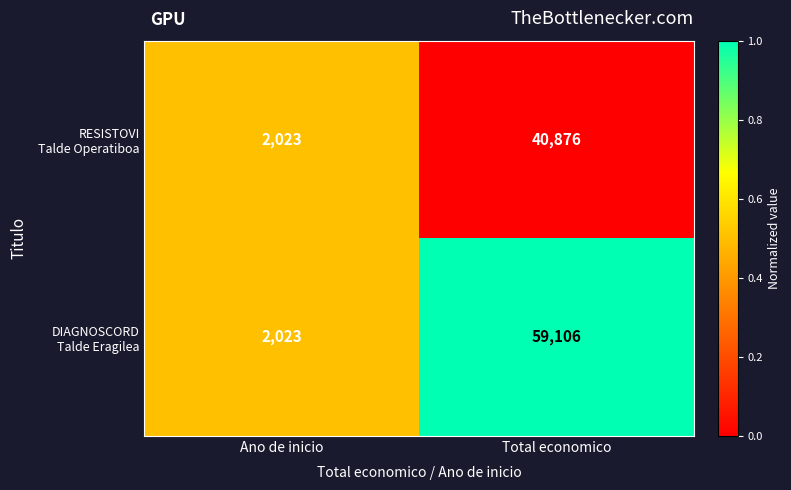

Which label corresponds to the largest value in the chart?

Total economico